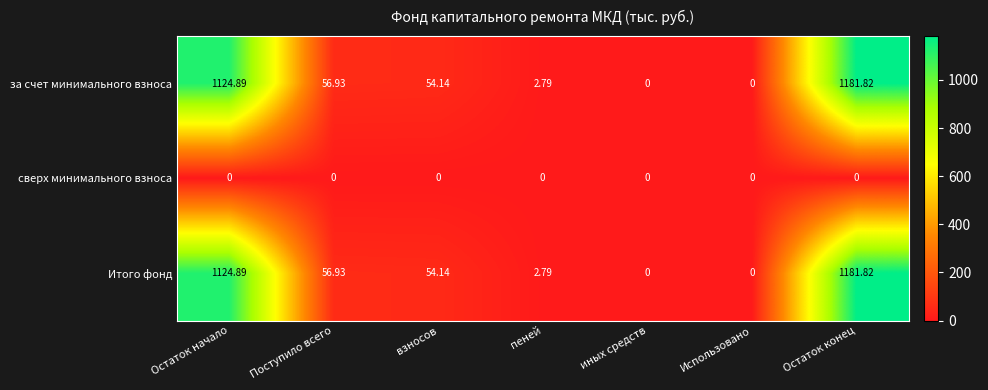

At which category is the sum across all series the highest?

Остаток конец